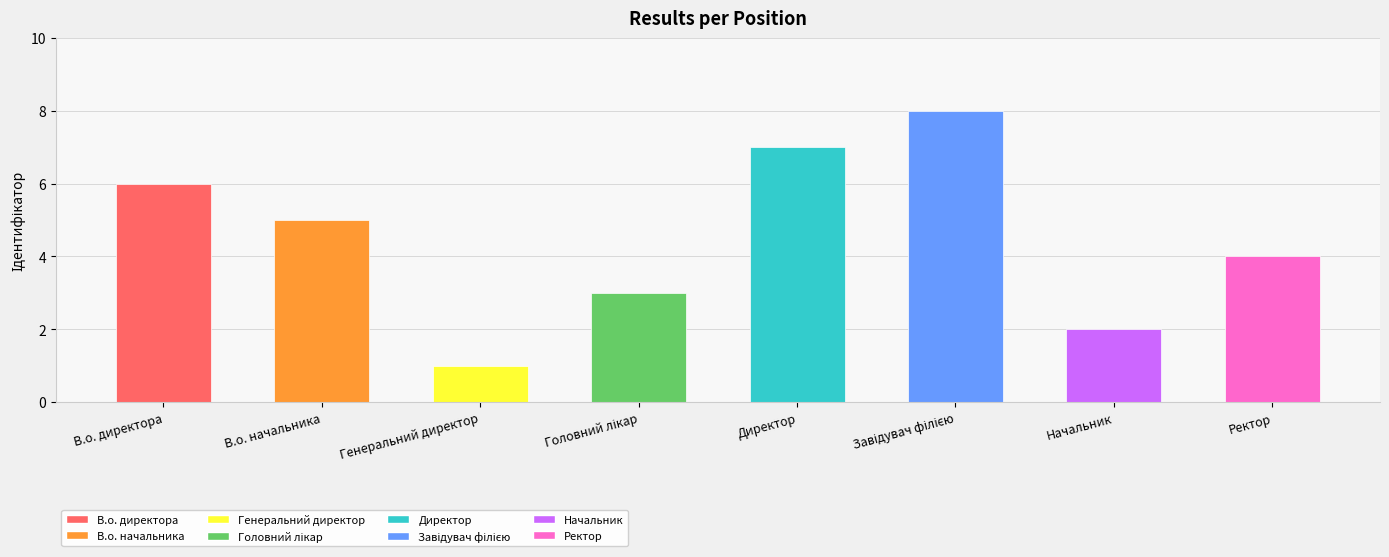

Count the values in the range 3 to 7.

5